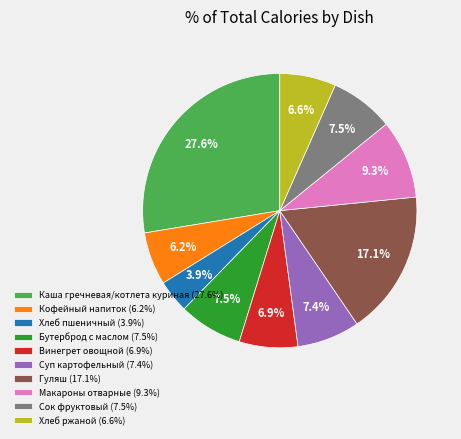

To the nearest percent, what is the combined percentage of Хлеб ржаной and Гуляш?

24%